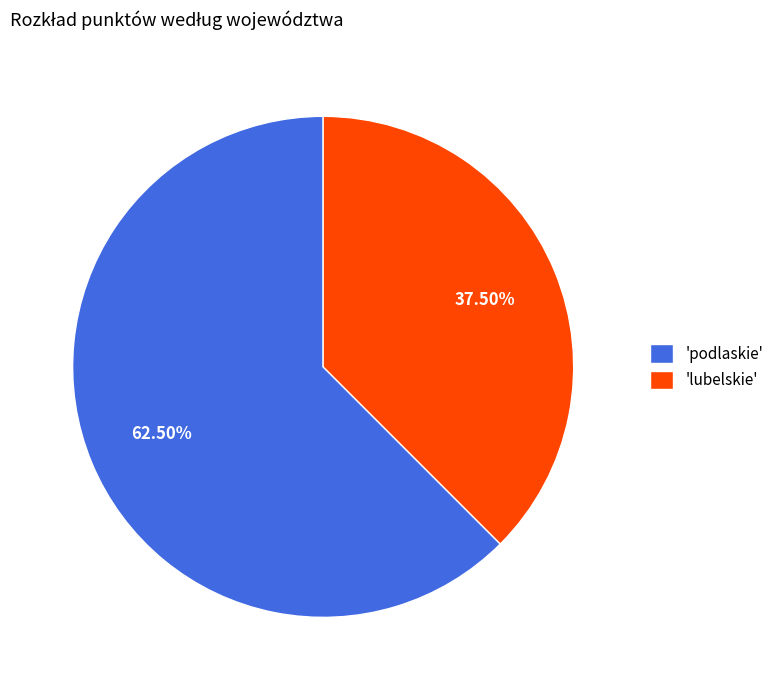

What is the smallest slice in the pie chart?

'lubelskie'